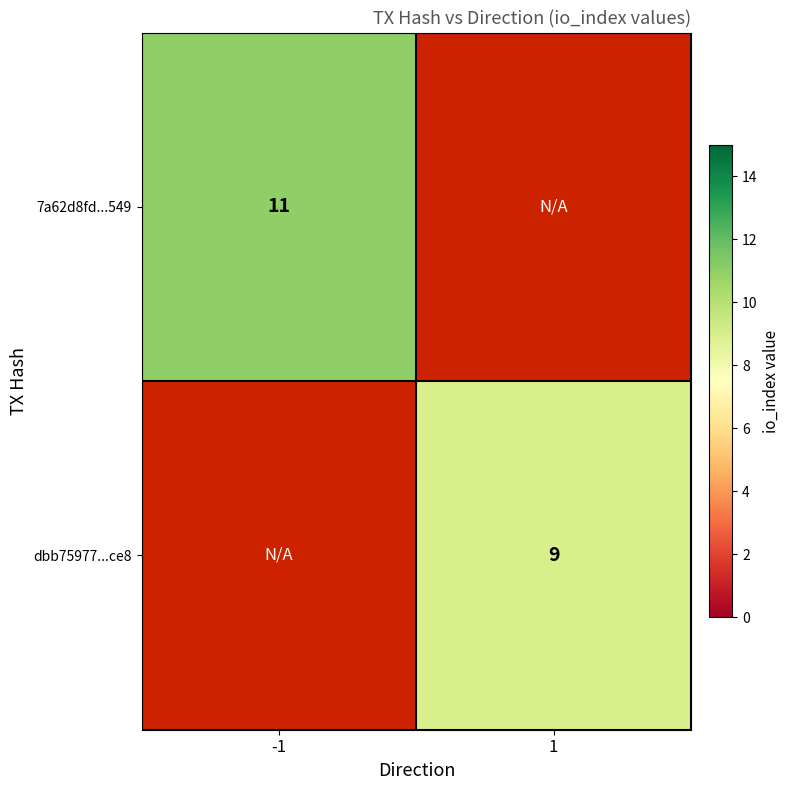

Which has a higher value, -1 or 1?

1